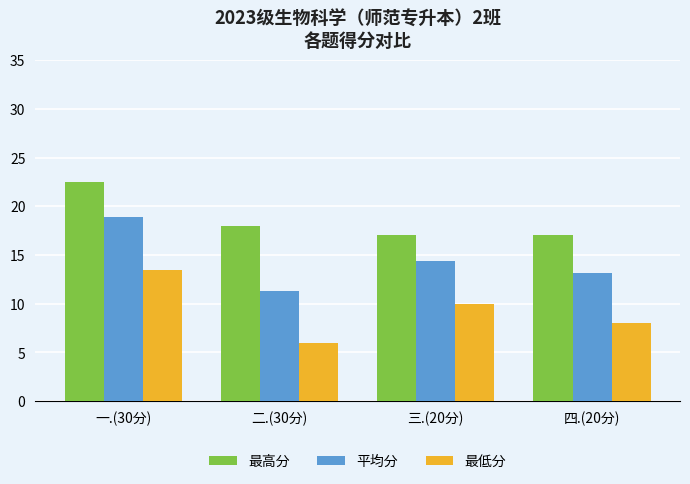

Reading left to right, list all the values displayed in this chart.

最高分: 一.(30分)=22.5	二.(30分)=18.0	三.(20分)=17.0	四.(20分)=17.0
平均分: 一.(30分)=18.9	二.(30分)=11.3	三.(20分)=14.4	四.(20分)=13.2
最低分: 一.(30分)=13.5	二.(30分)=6.0	三.(20分)=10.0	四.(20分)=8.0